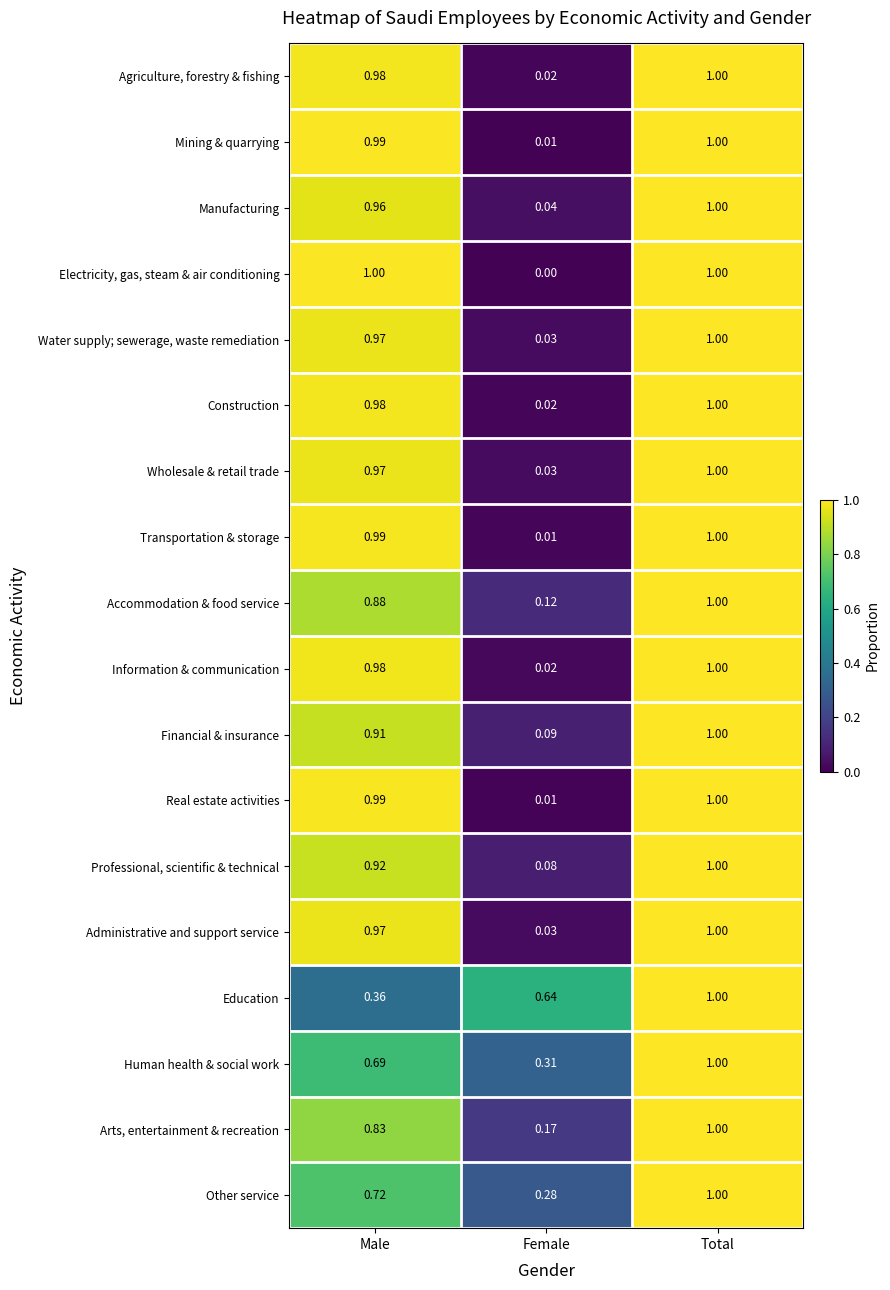

At which label is Administrative and support service closest to 0?

Female